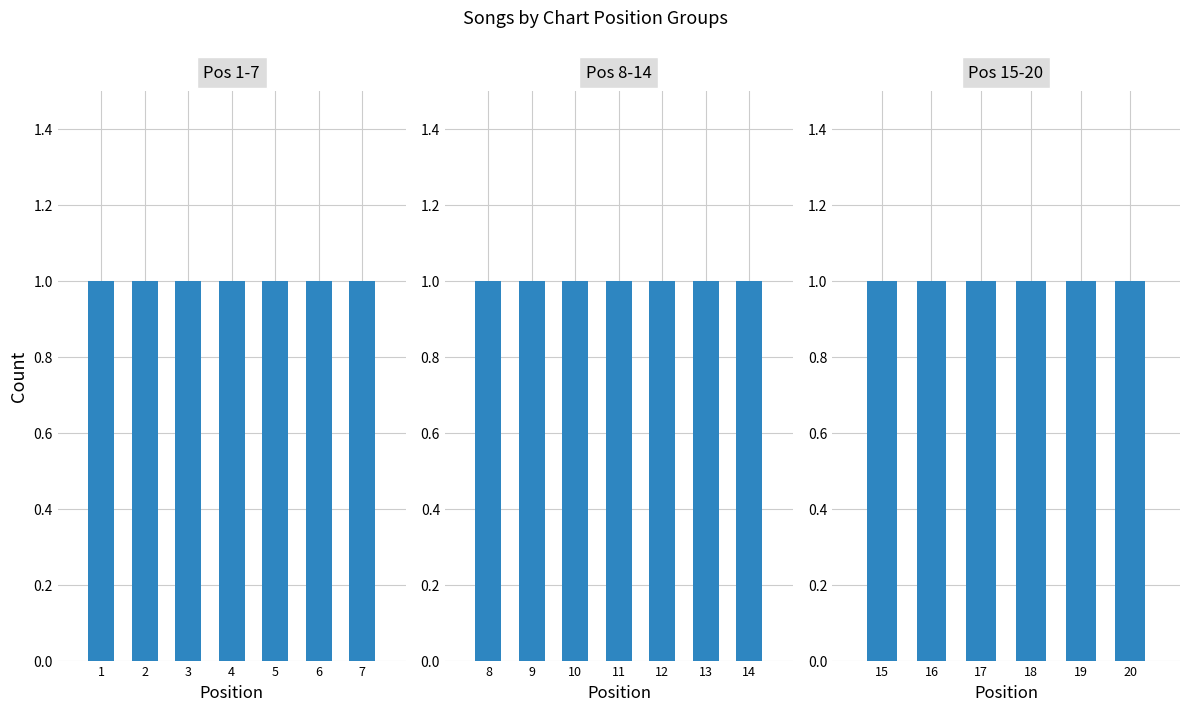

The value at Anne-Marie; KSI; Digital Farm Animals is 1. True or false?

False